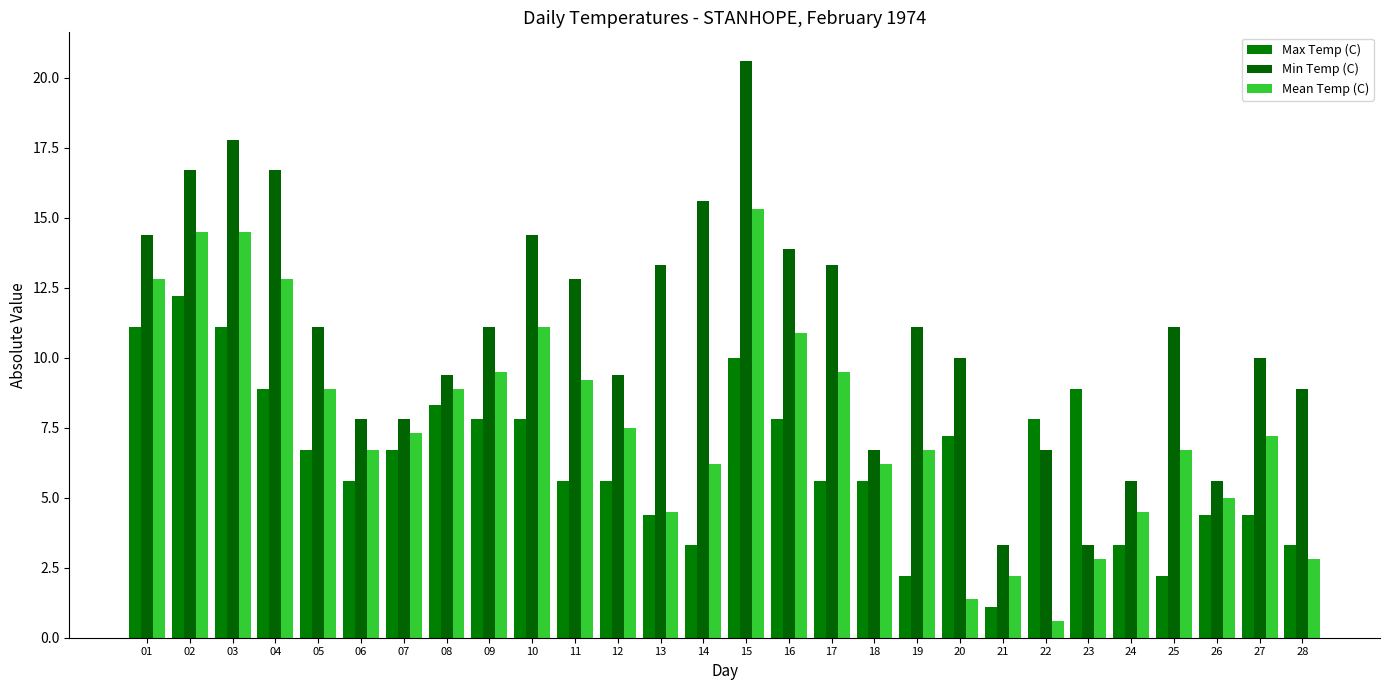

Between 01 and 24, which series saw the biggest shift?

Min Temp (C)